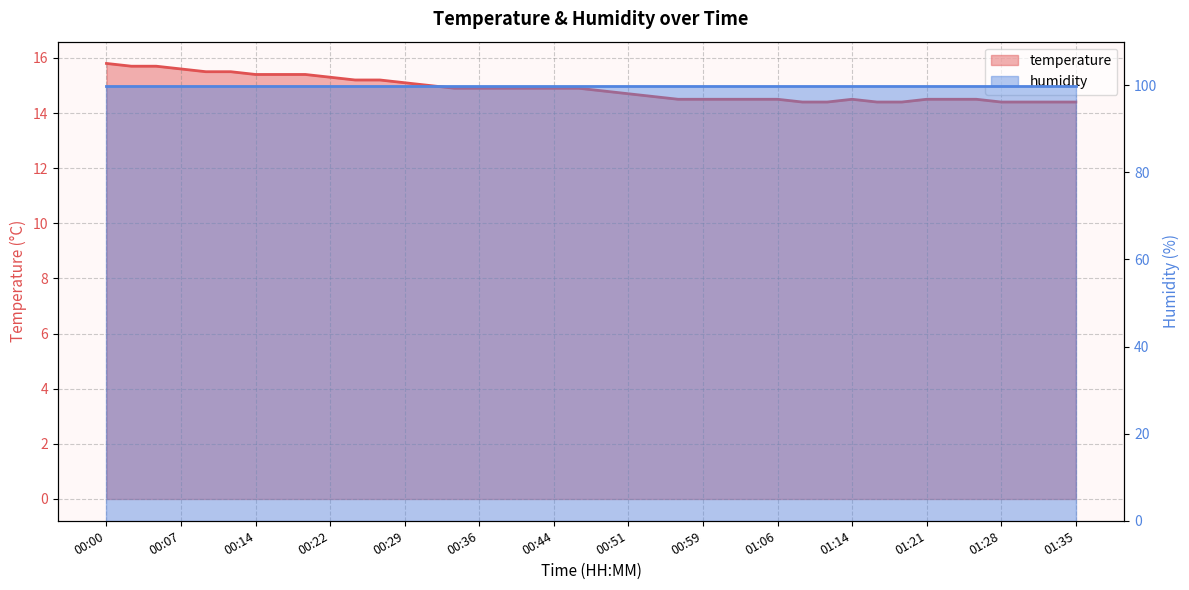

Which category has the lowest value across all series?

01:09